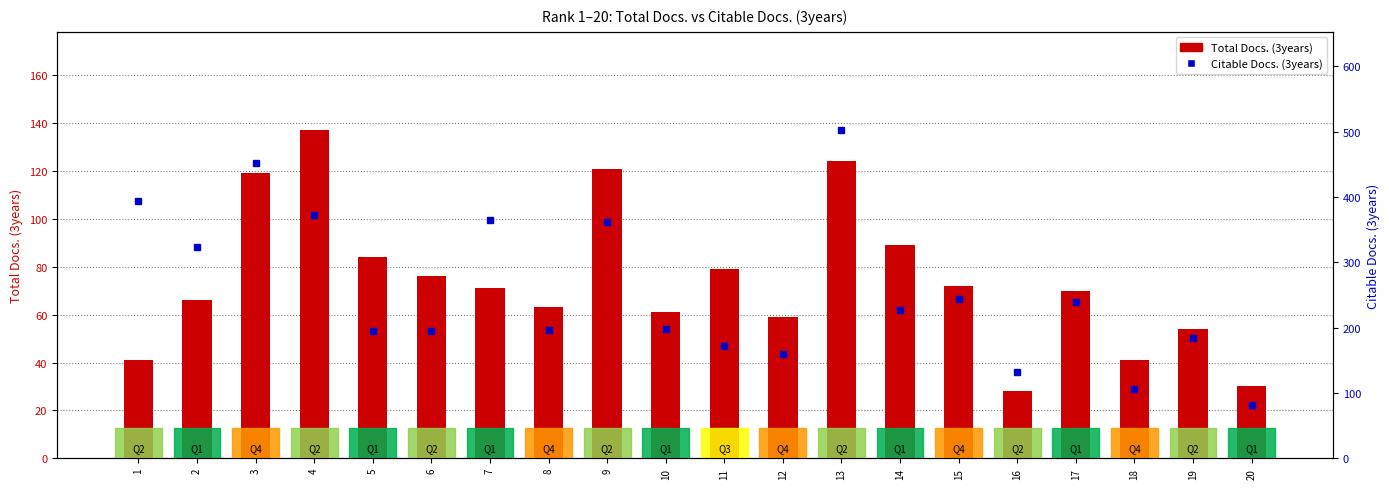

What is the average value of the Citable Docs. (3years) series?

255